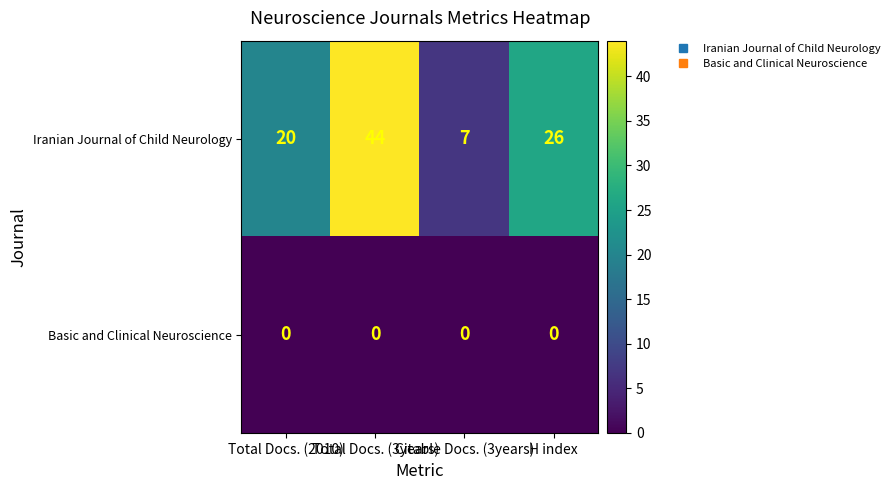

What is the highest value of the Iranian Journal of Child Neurology series?

44